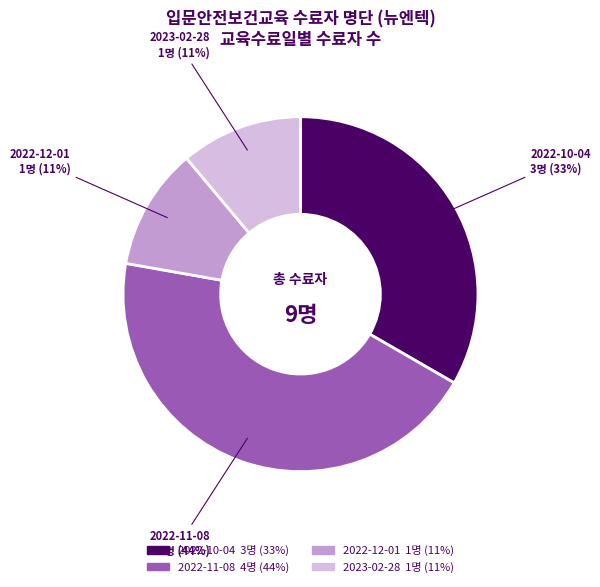

To the nearest percent, what is the difference between the 2022-12-01 and 2022-11-08 slice percentages?

33%